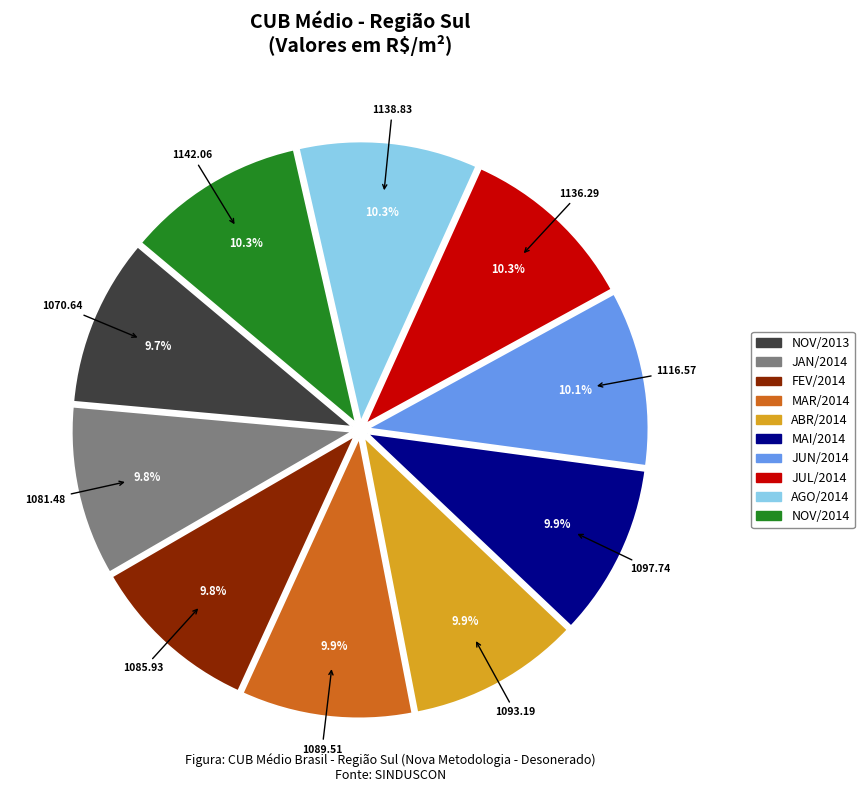

Is there a majority slice in this chart?

No